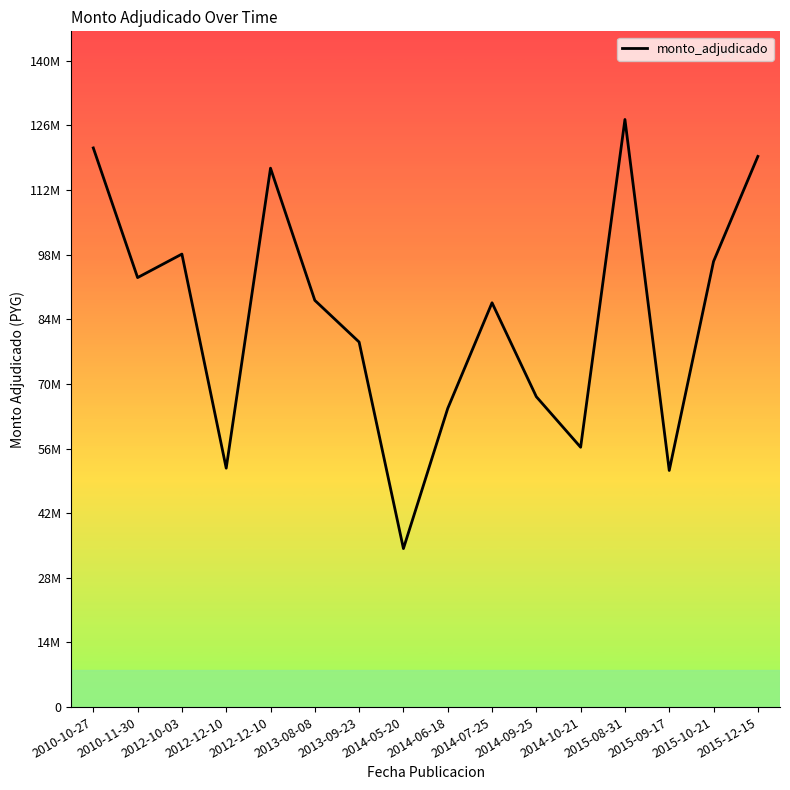

Where is the first local maximum?

2012-10-03